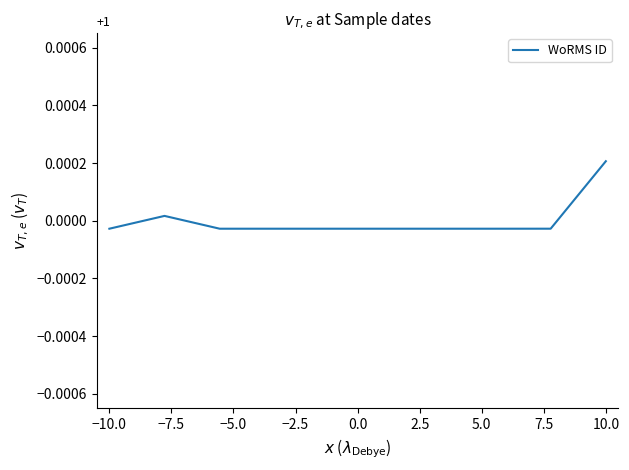

How many values exceed 0?

2